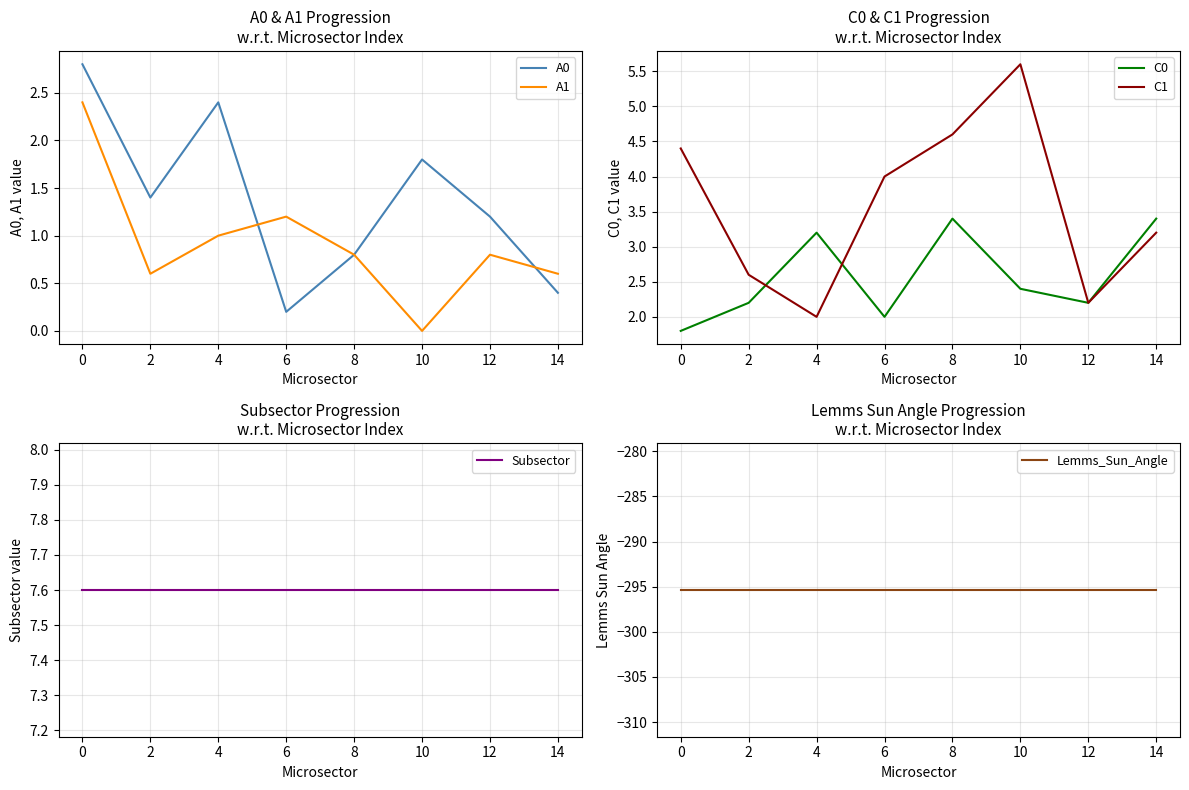

True or false: Subsector has more than 1 interior local peaks.

False